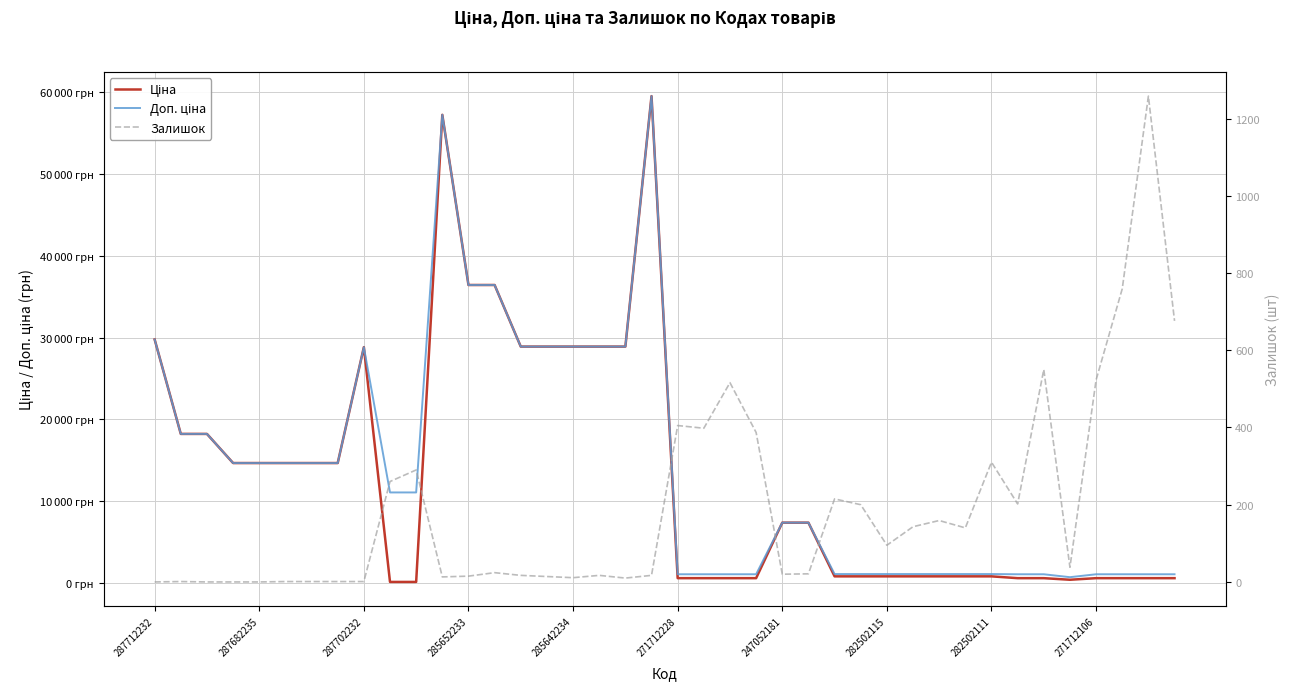

How many interior local valleys does the Ціна series have?

1